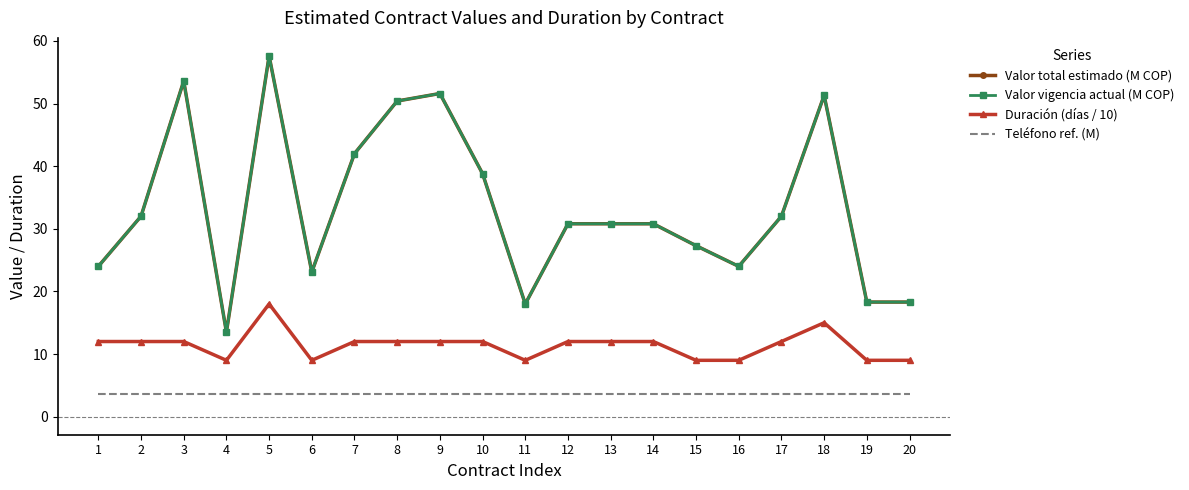

Which series has the largest range (max minus min)?

Valor total estimado (M COP)